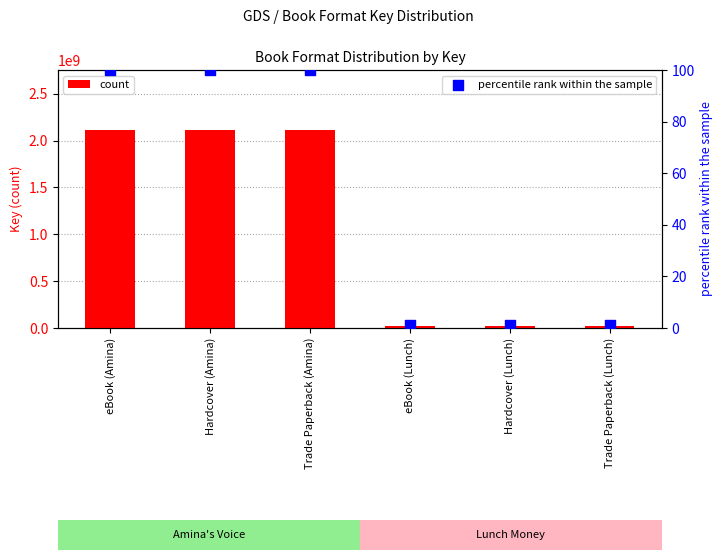

Which series reaches the minimum Y coordinate?

percentile rank within the sample